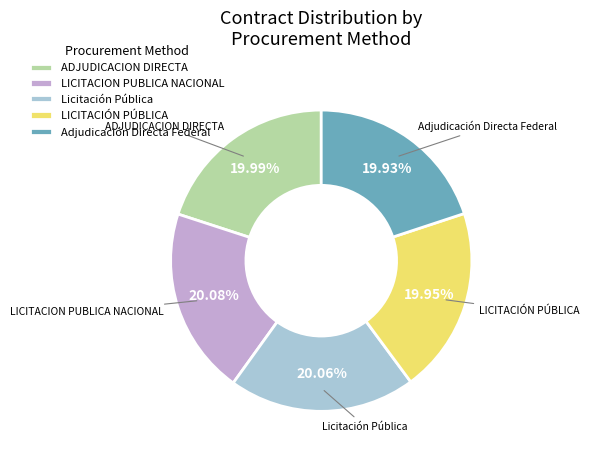

Is ADJUDICACION DIRECTA the majority of the pie?

No